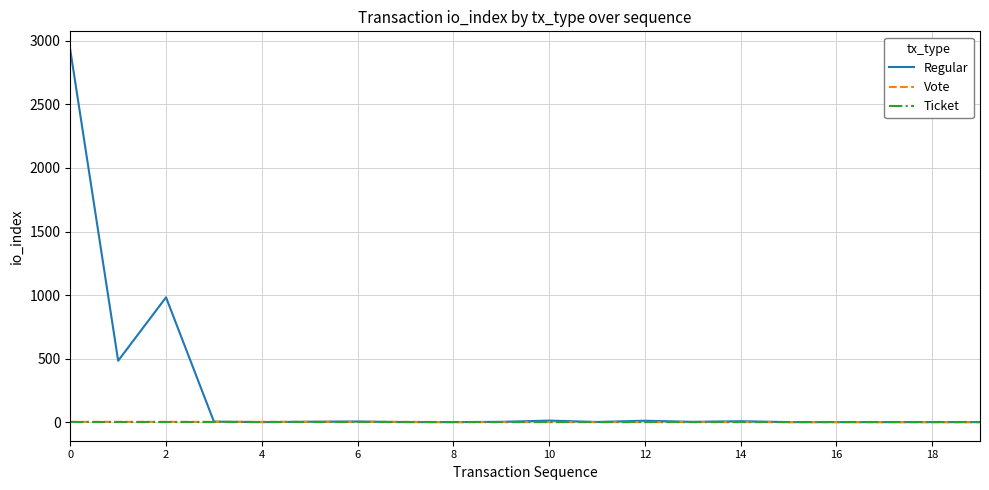

Which series has the largest total across all categories?

Regular